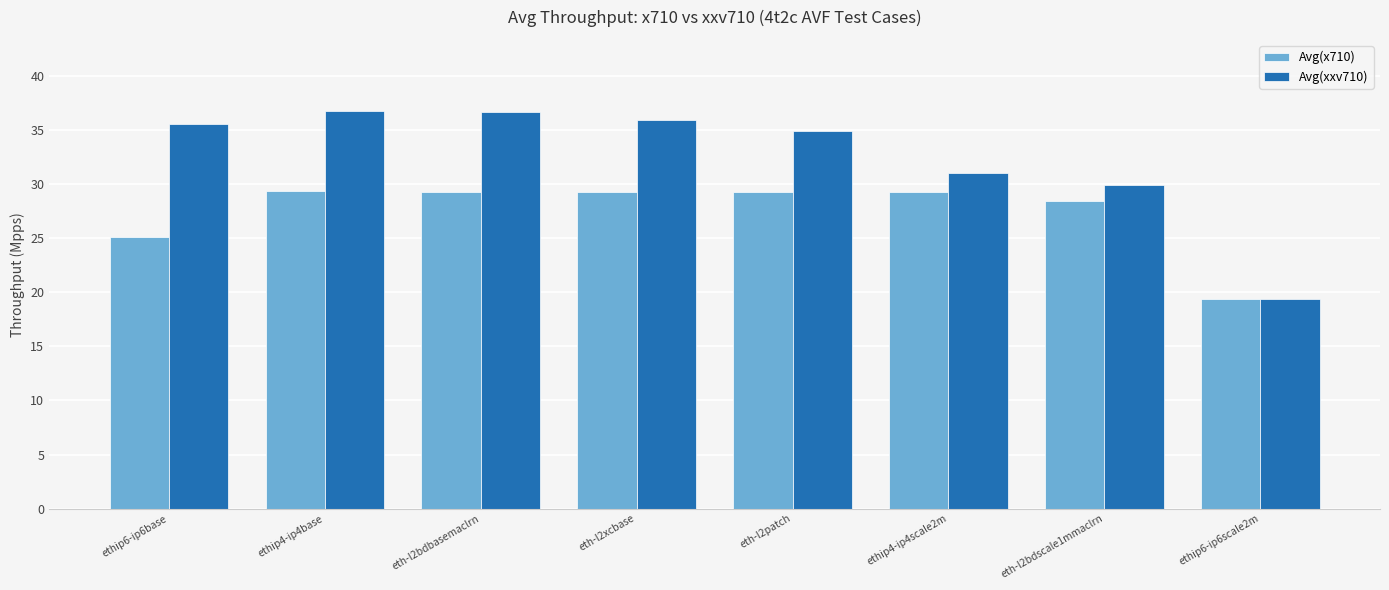

What is the lowest value of the Avg(x710) series?

19.4